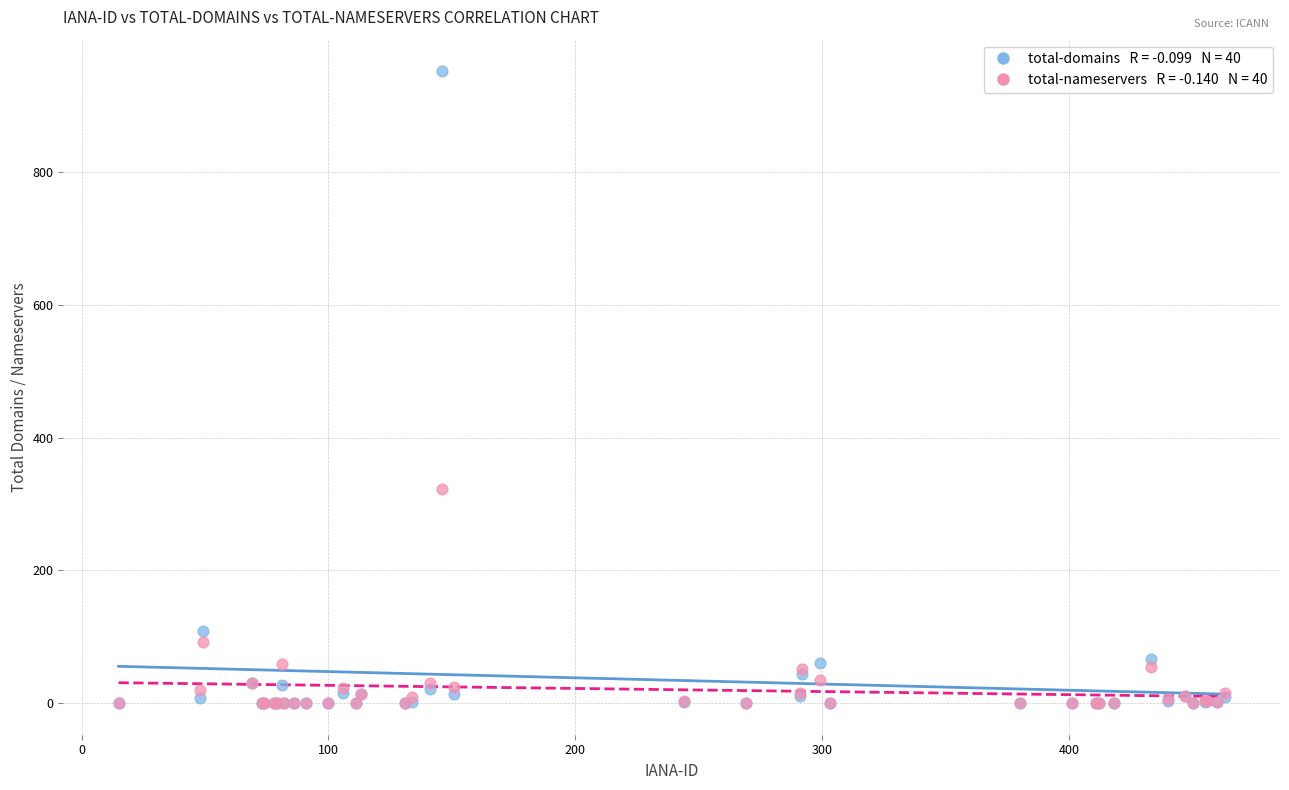

Across all series, what Y value is closest to 476?

322